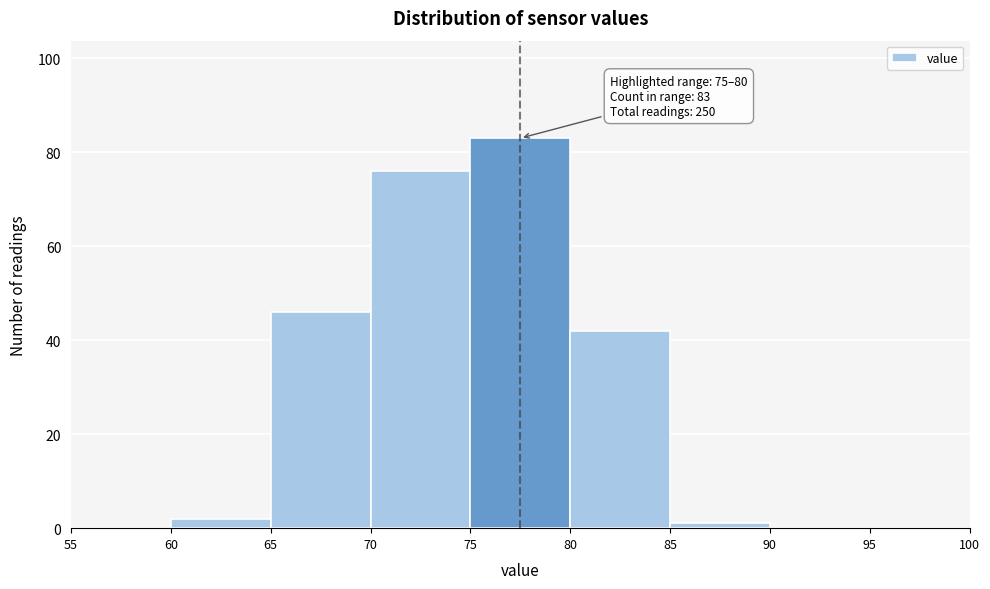

Which range on the x-axis has the tallest bar?

75 to 80